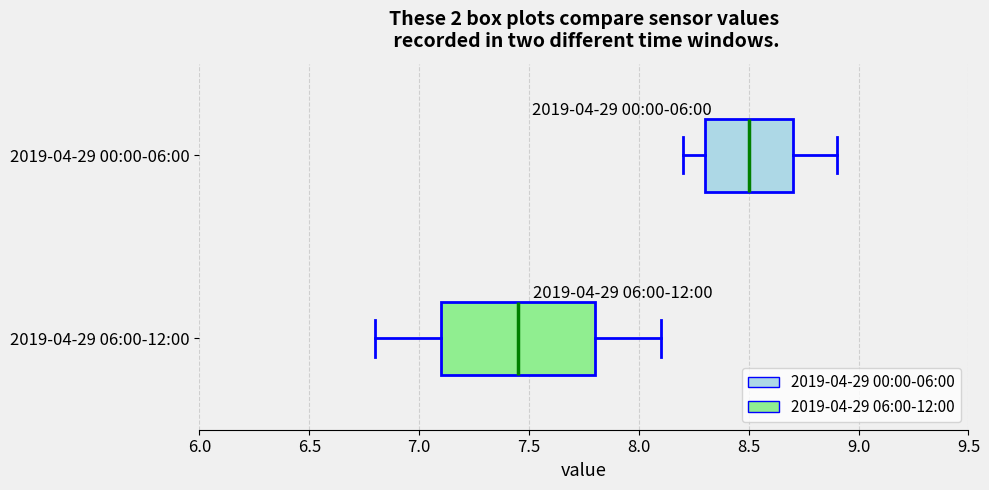

Which box's median line is the furthest to the right?

2019-04-29 00:00-06:00